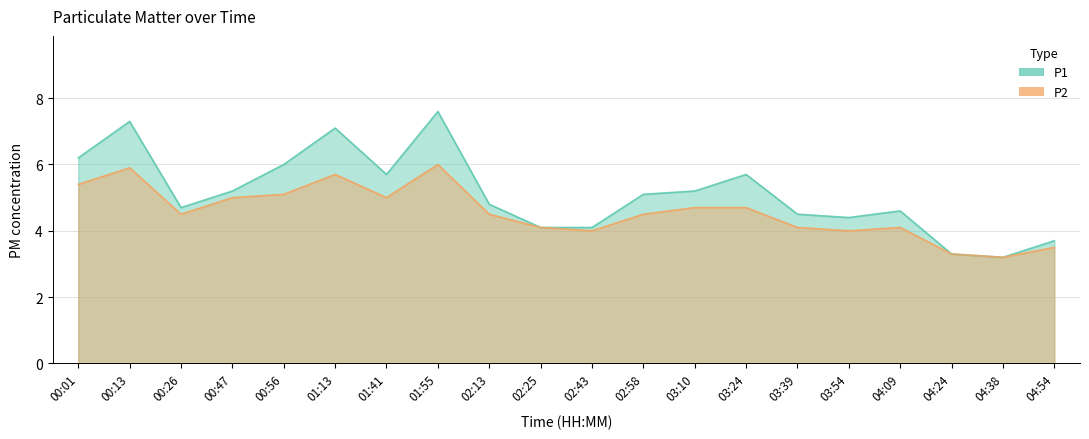

In P1, how many points are higher than both neighbors (excluding endpoints)?

5